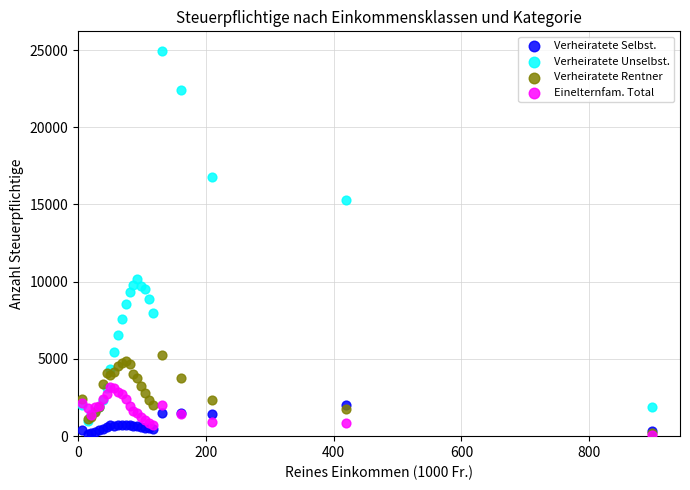

Across all series, what Y value is closest to 12527?

10143